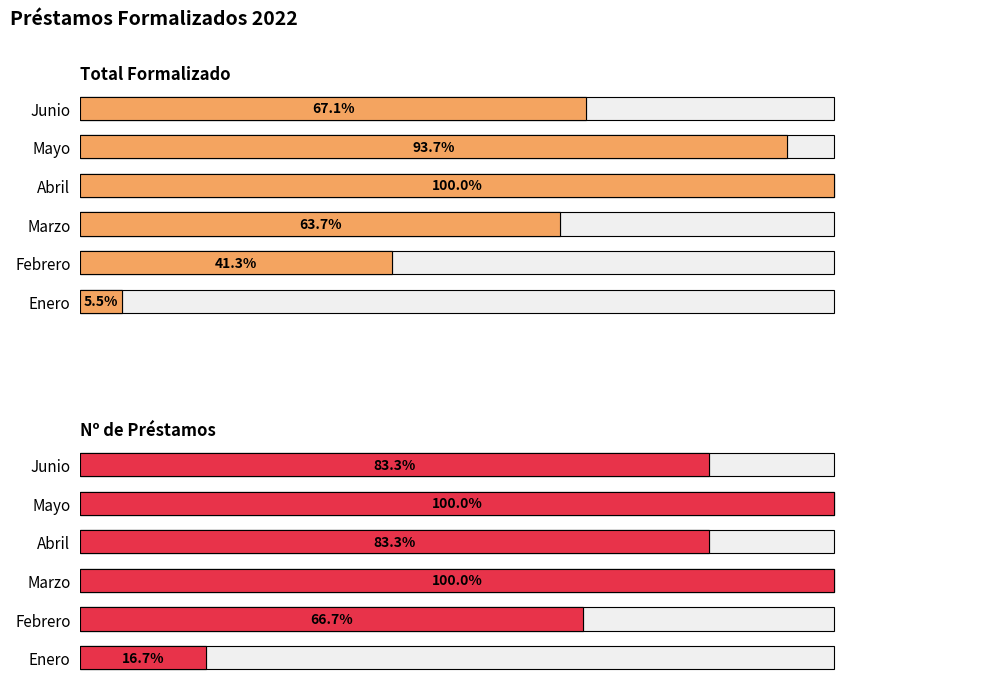

Which series has the widest spread of values?

Total Formalizado